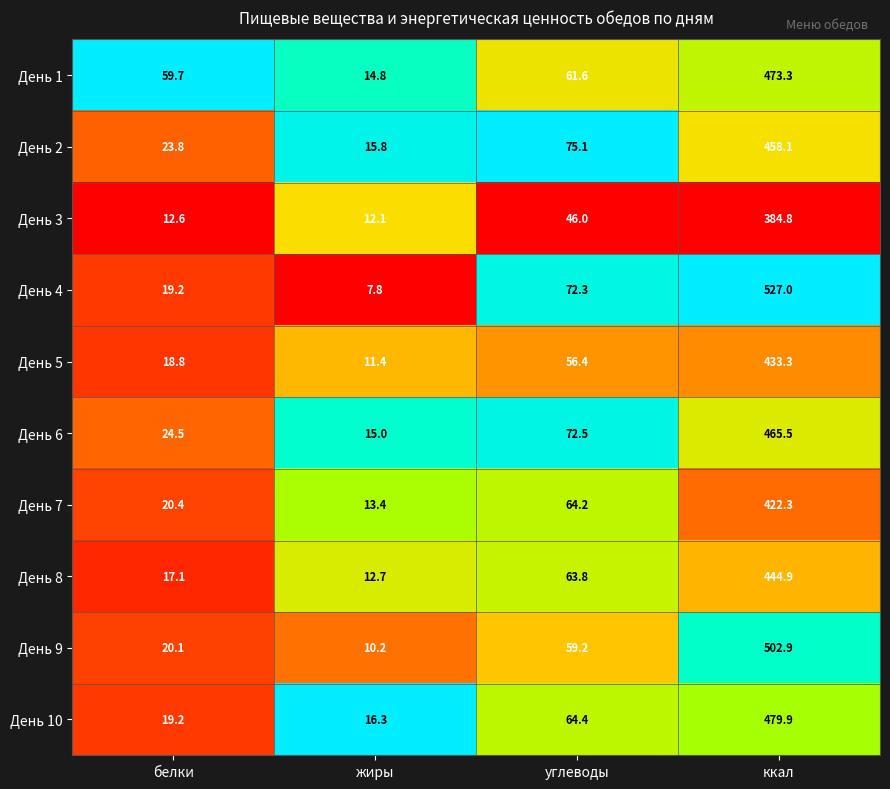

True or false: День 5 has a value of 24.5 at белки.

False